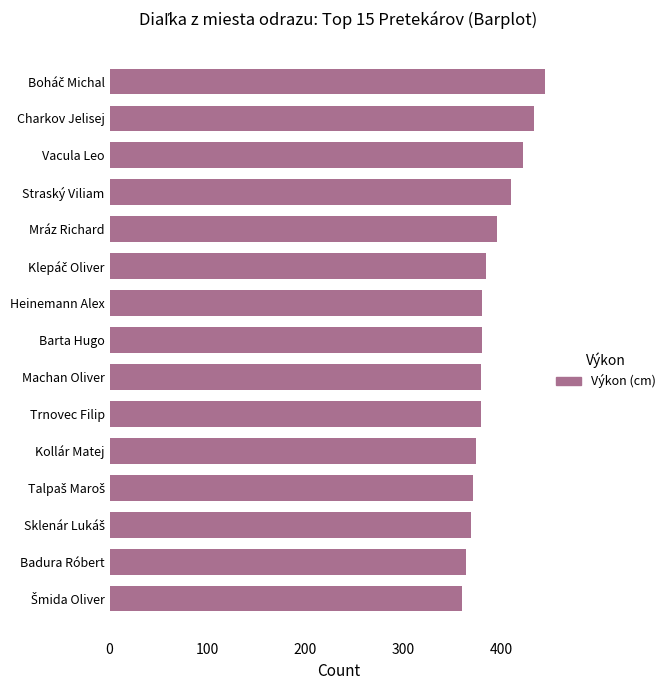

How many bars are there in total?

15